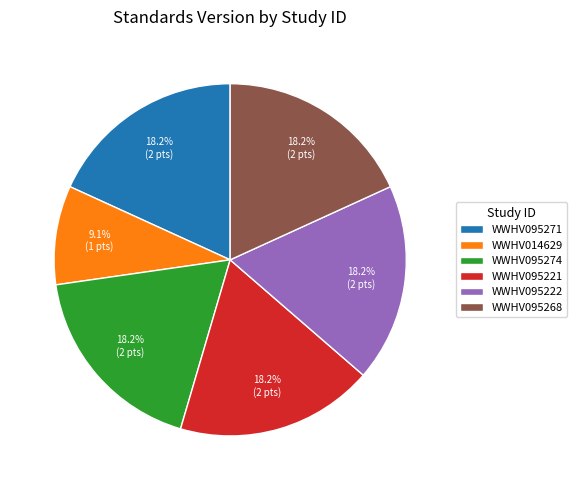

Between WWHV095221 and WWHV014629, which is larger?

WWHV095221